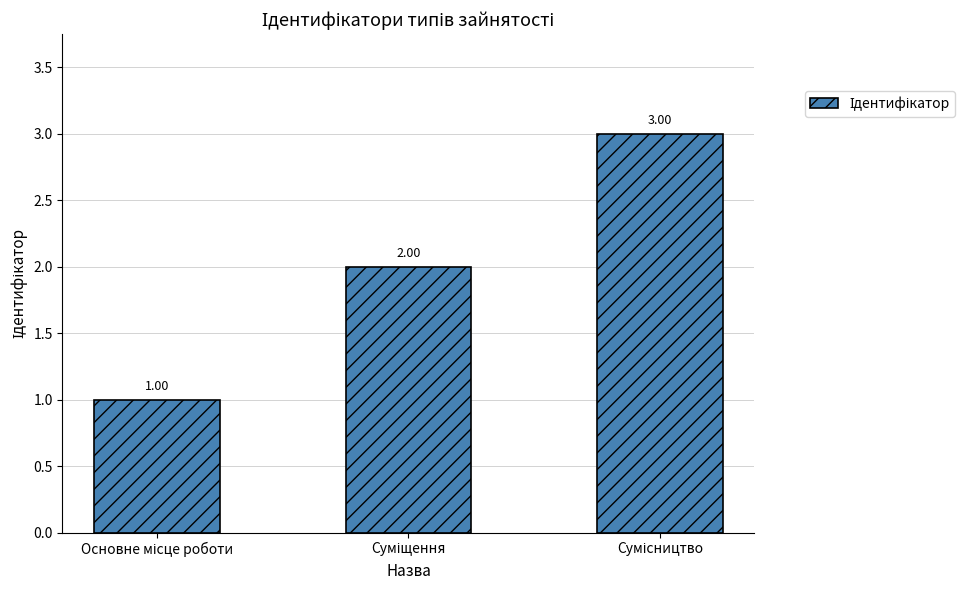

What is the sum of all values?

6